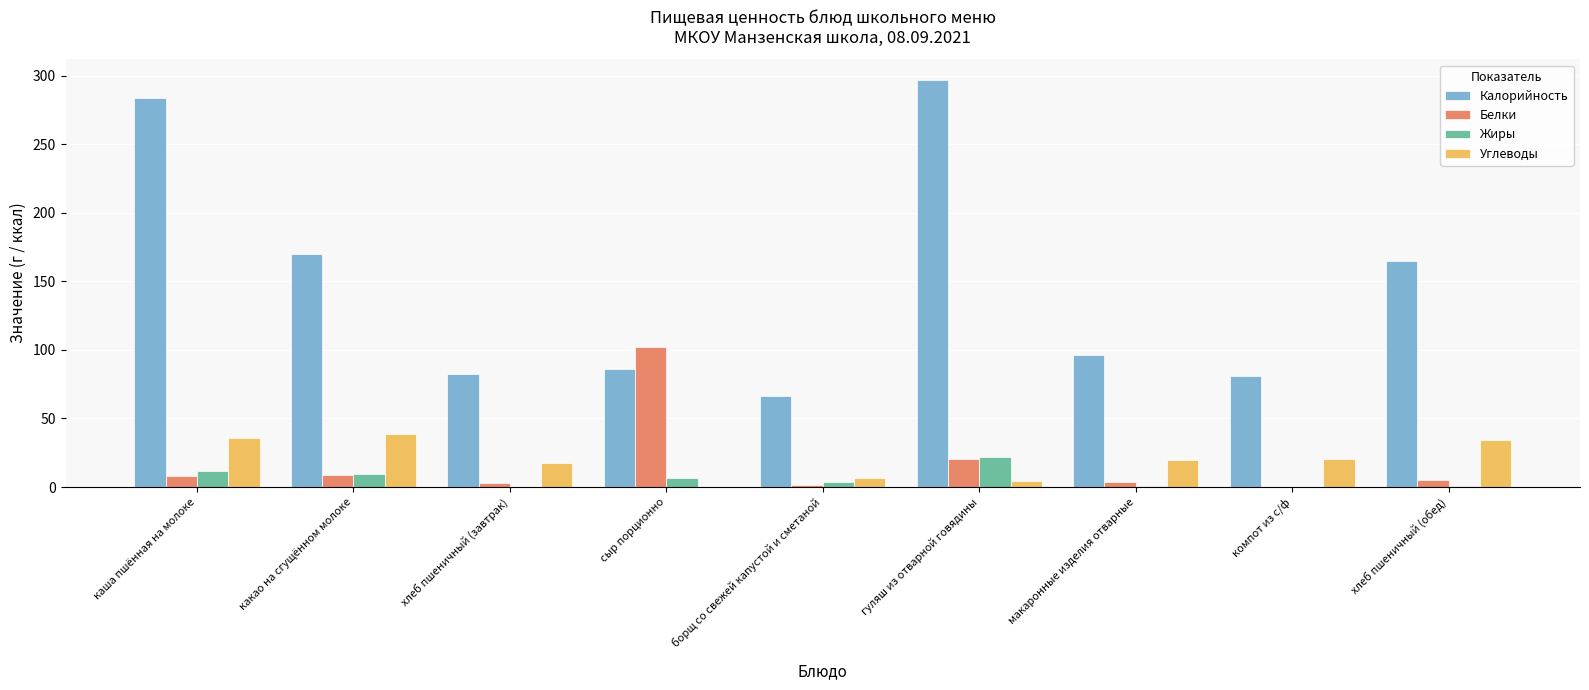

What value does the Калорийность series have at сыр порционно?

85.8